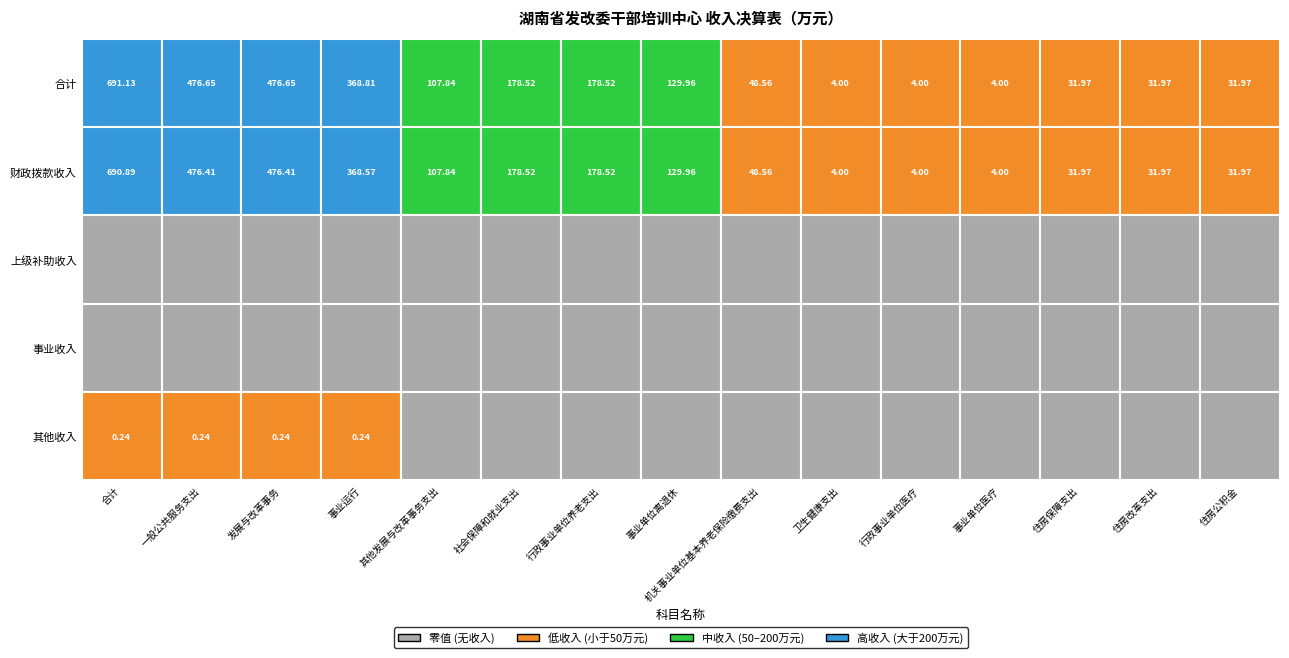

What is the difference between the highest and lowest values at 事业单位离退休?

130.0